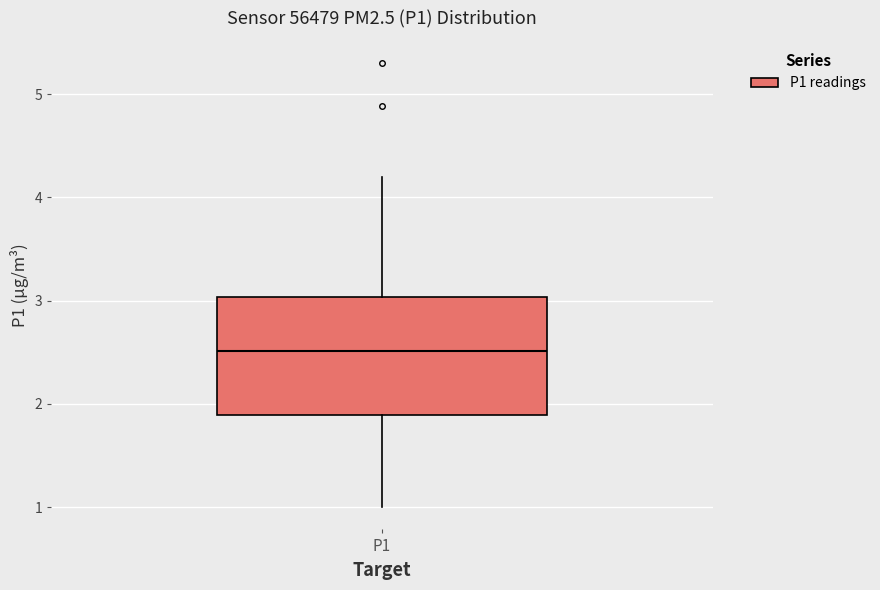

Read this box plot against the y-axis: the position of the median line, the range covered by the box, and the ends of both whiskers. The values are not printed on the chart, so give them approximately, as read against the axis.

median 2.5, box 1.9 to 3.0, whiskers 1.0 to 4.2